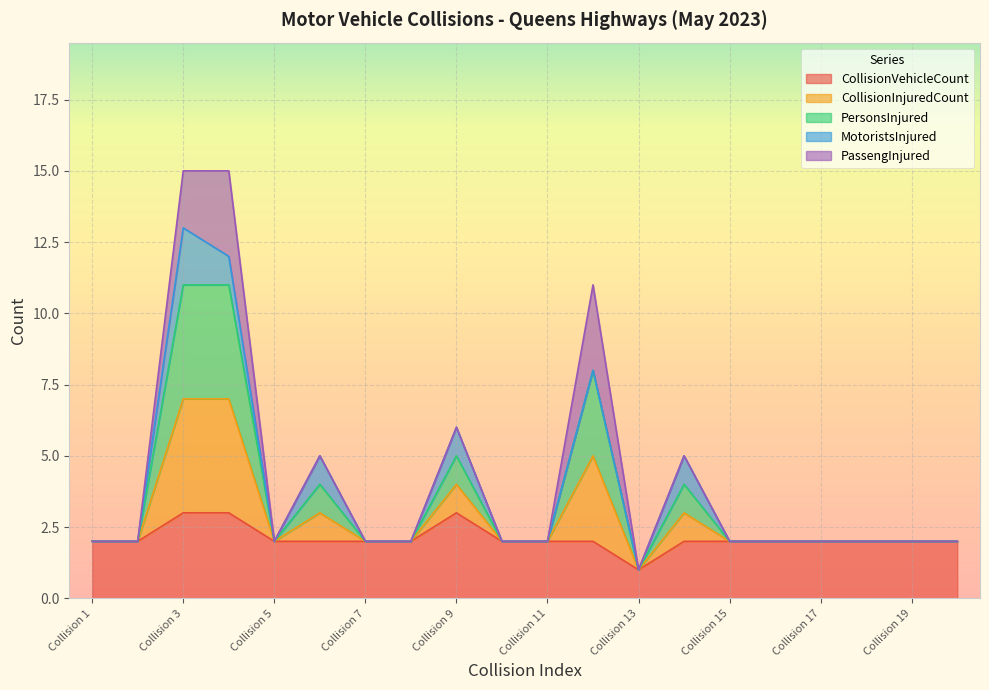

Which series has the largest range (max minus min)?

CollisionInjuredCount